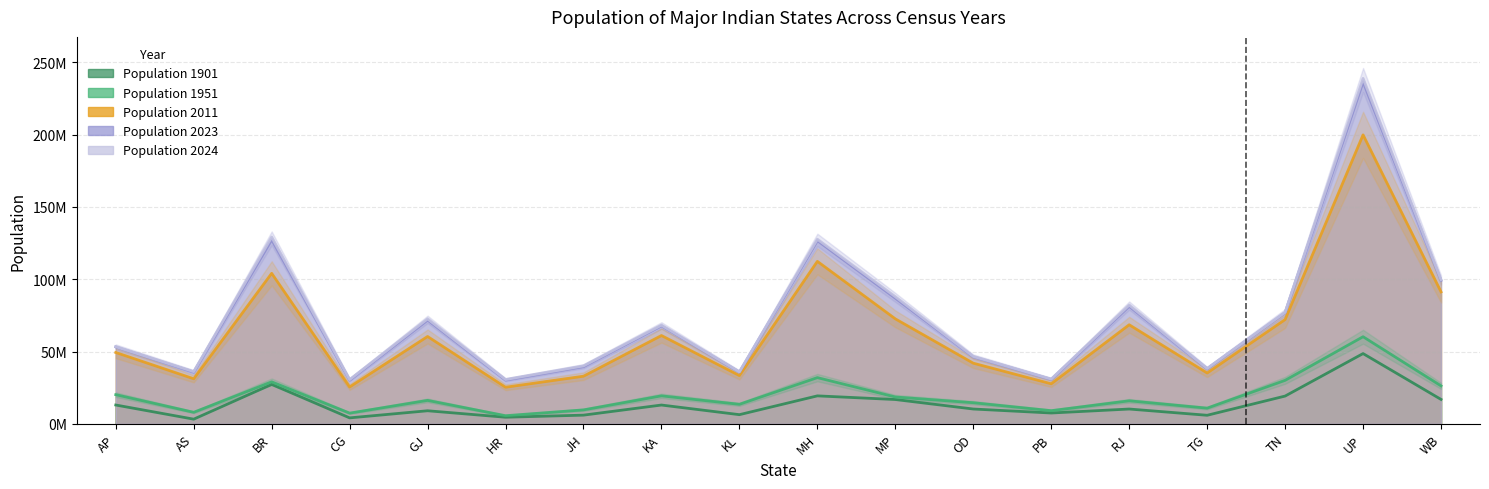

True or false: pop_2023 and pop_2011 cross at least once.

False